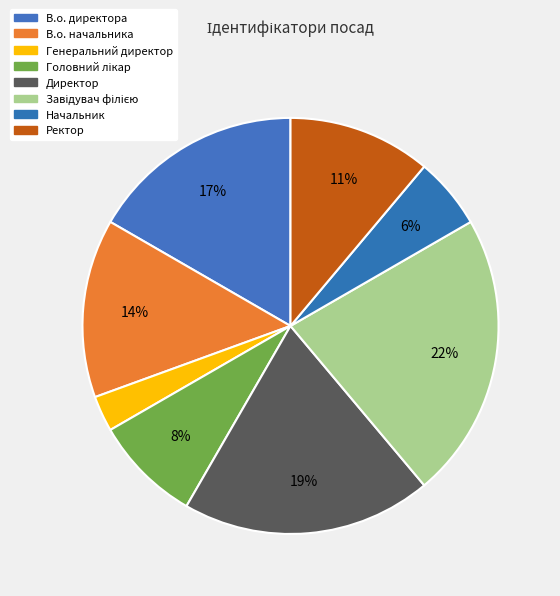

Which slice is the largest?

Завідувач філією